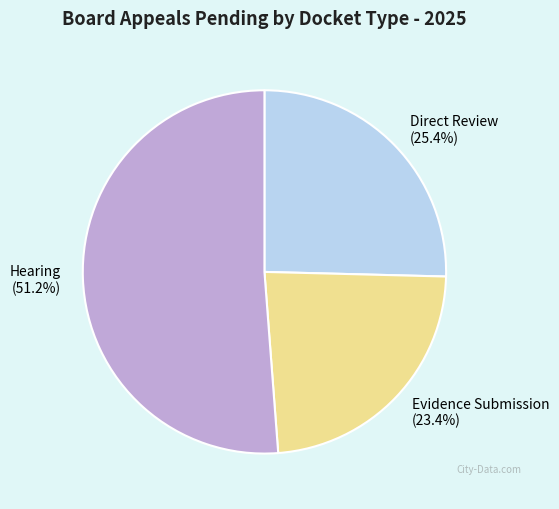

Which slice represents more than half of the pie?

Hearing